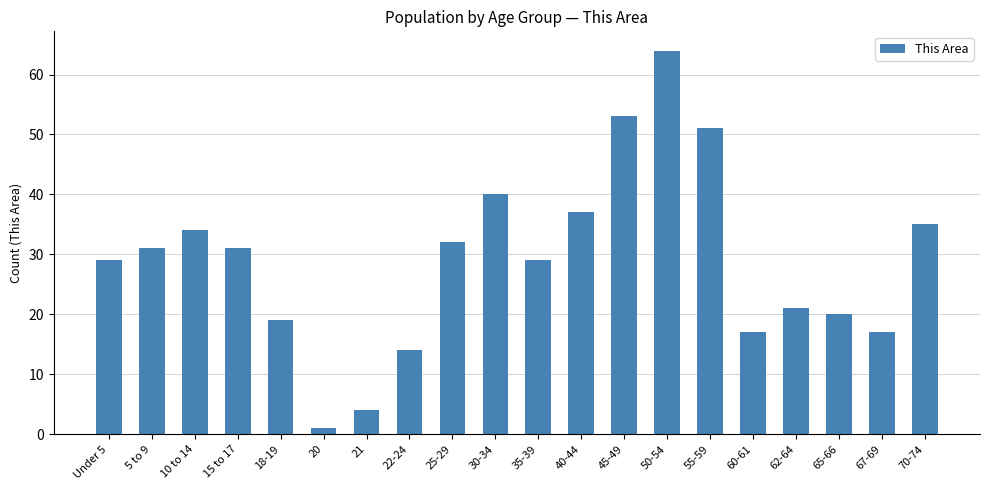

At which label is the value closest to 32?

25-29